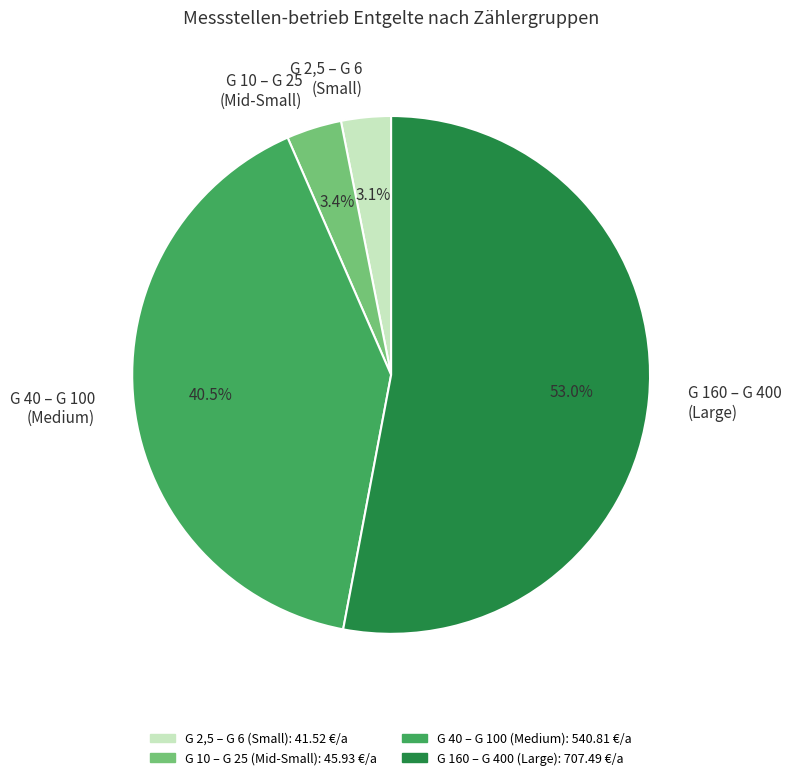

Which slice represents more than half of the pie?

G 160 – G 400 (Large)